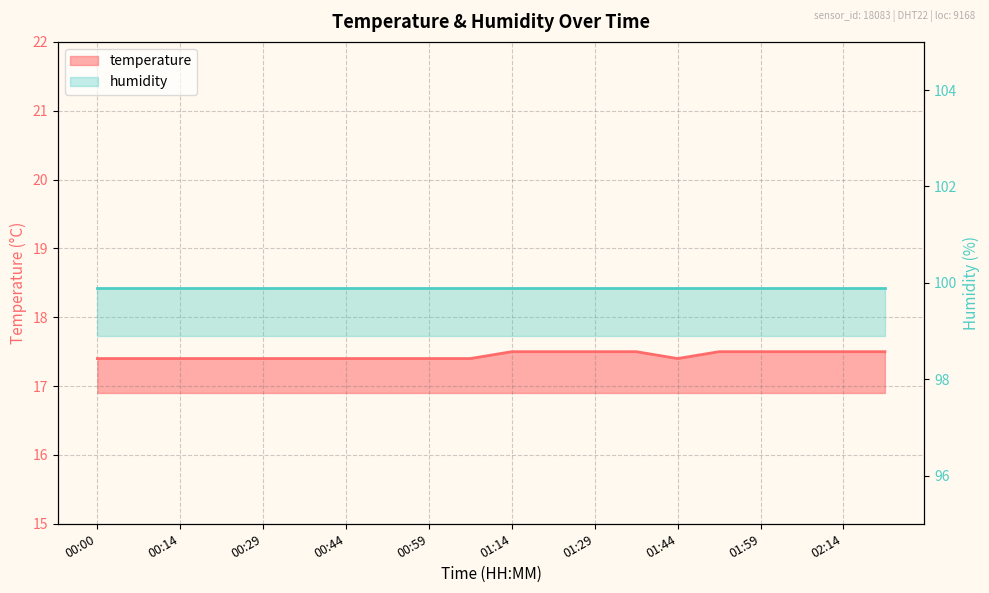

Rank the categories by value from highest to lowest.

01:14, 01:21, 01:29, 01:36, 01:51, 01:59, 02:06, 02:14, 02:21, 00:00, 00:07, 00:14, 00:22, 00:29, 00:37, 00:44, 00:51, 00:59, 01:06, 01:44